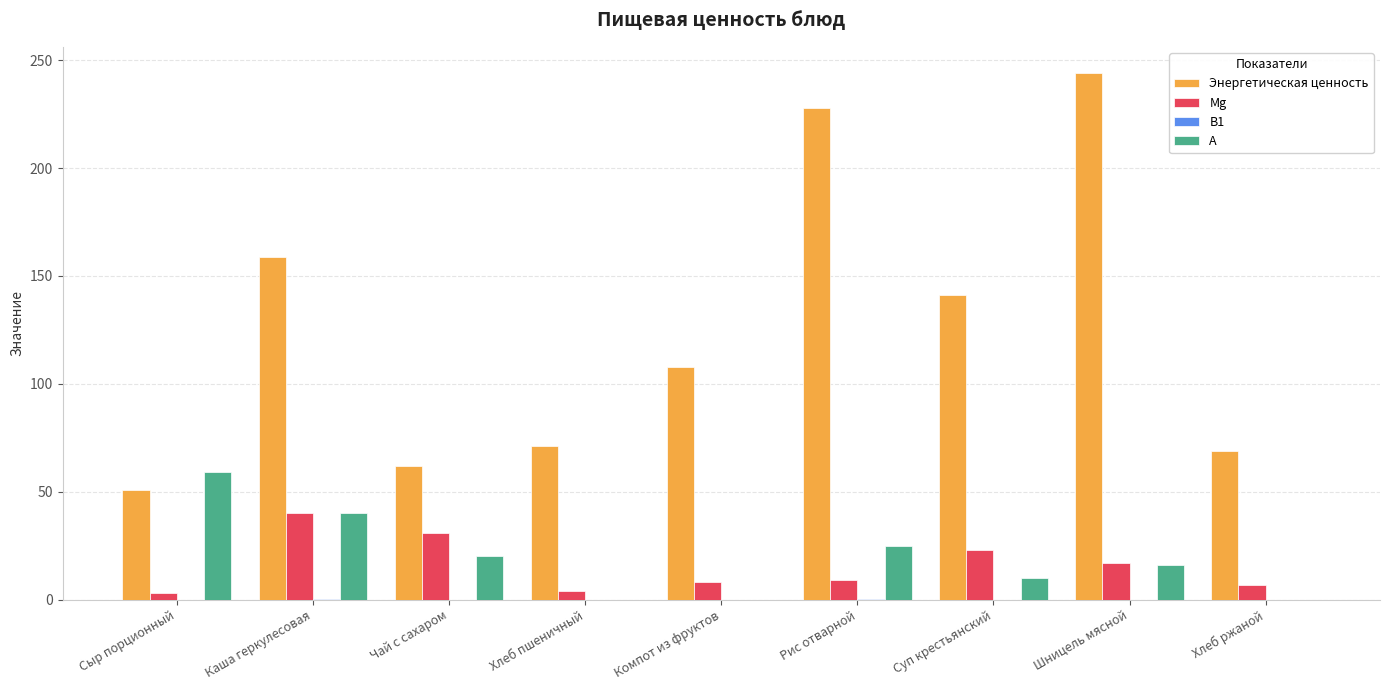

Is the value of А at Компот из фруктов greater than the value of Энергетическая ценность at Компот из фруктов?

No